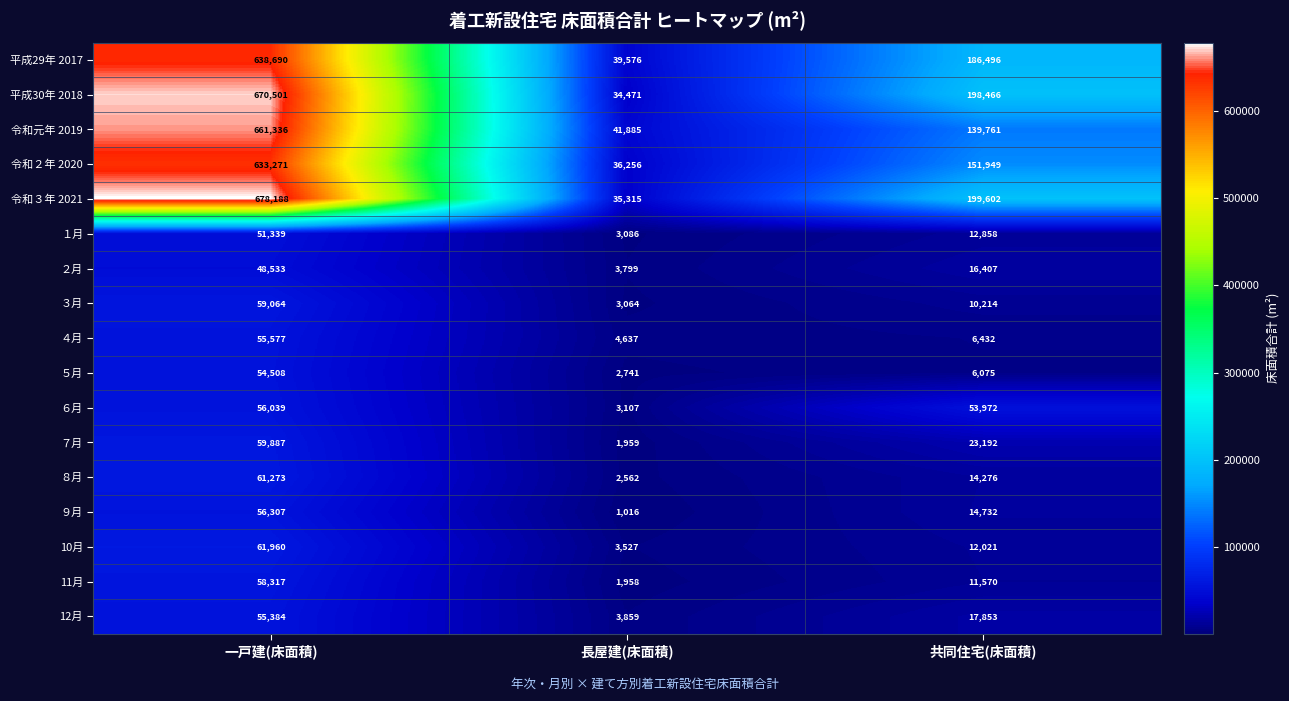

What is the spread (max minus min) of values at 共同住宅(床面積)?

193527